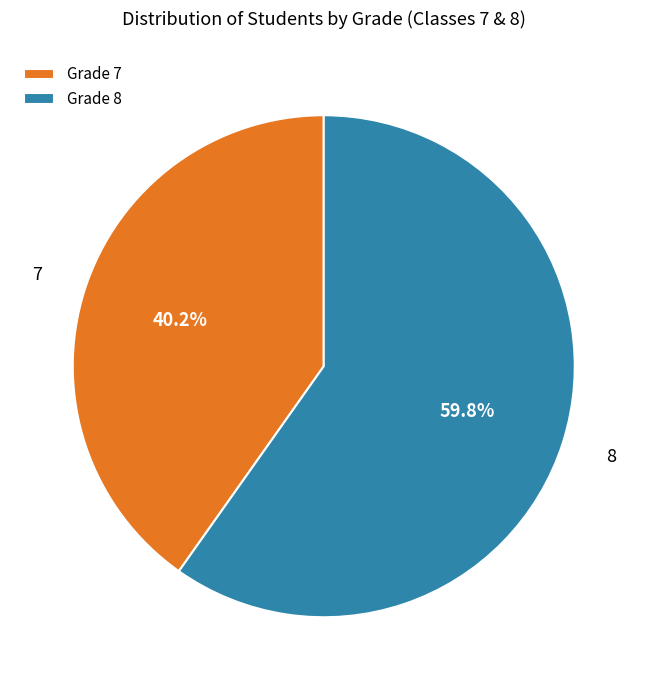

Rank the categories by value from highest to lowest.

Grade 8, Grade 7